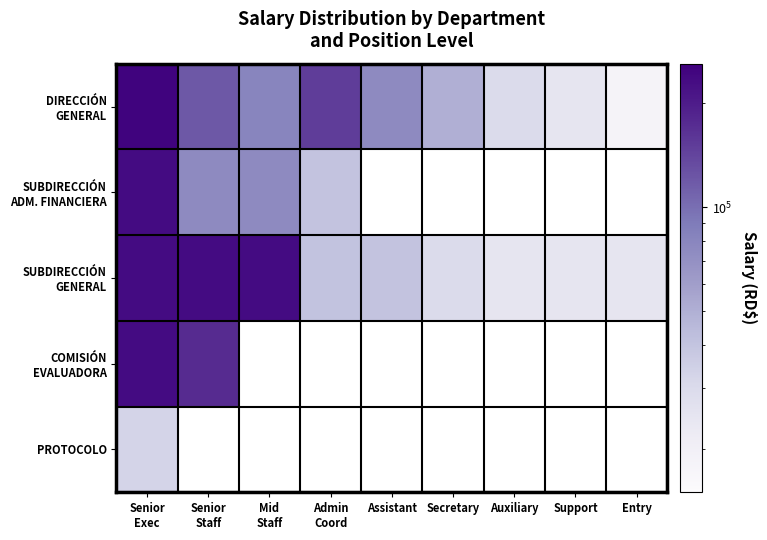

Rank the series by their maximum value, from lowest to highest.

PROTOCOLO, SUBDIRECCIÓN ADM. FINANCIERA, SUBDIRECCIÓN GENERAL, COMISIÓN EVALUADORA, DIRECCIÓN GENERAL